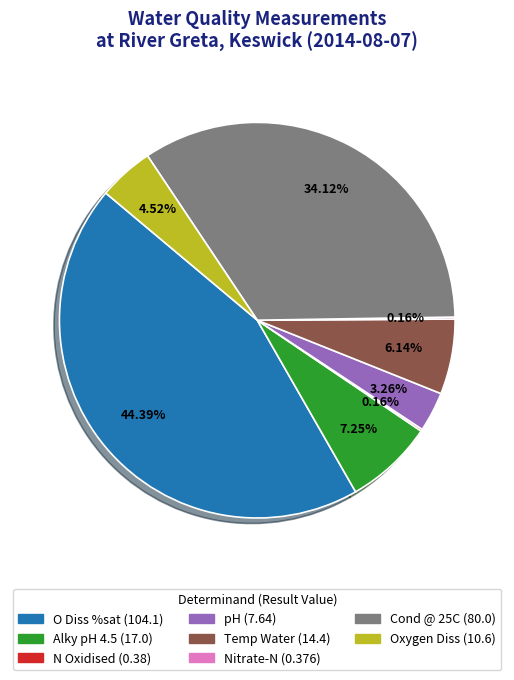

What is the largest slice in the pie chart?

O Diss %sat